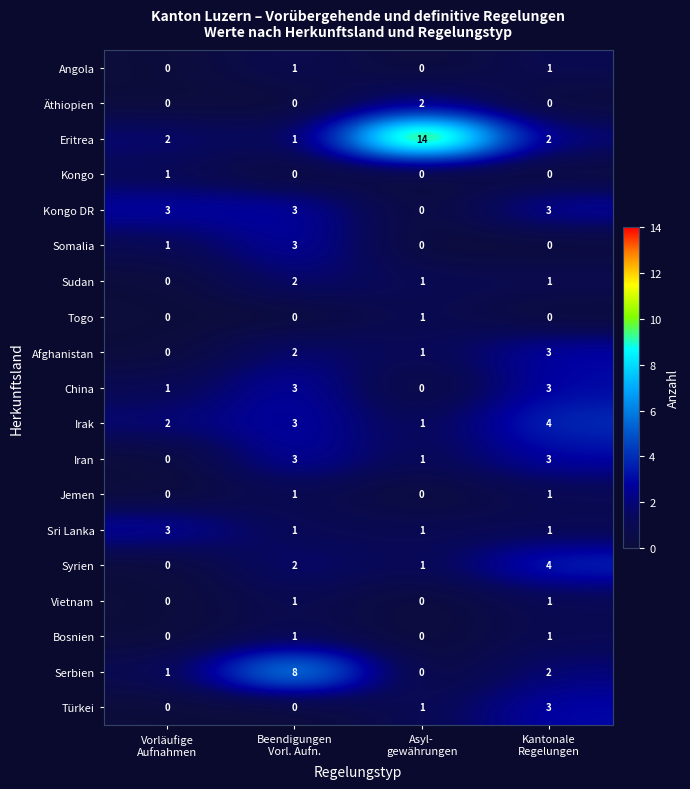

Which series has the widest spread of values?

Eritrea